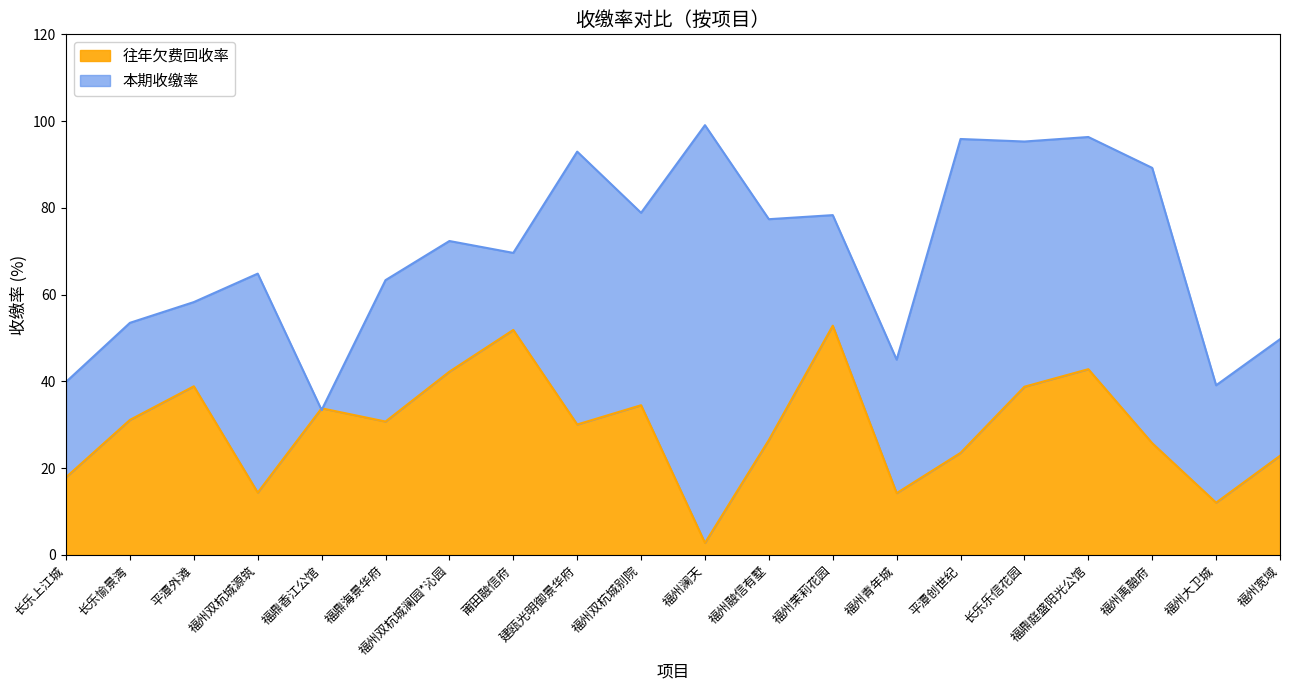

Between which two adjacent categories do 往年欠费回收率 and 本期收缴率 first intersect?

福州双杭城源筑 and 福鼎香江公馆